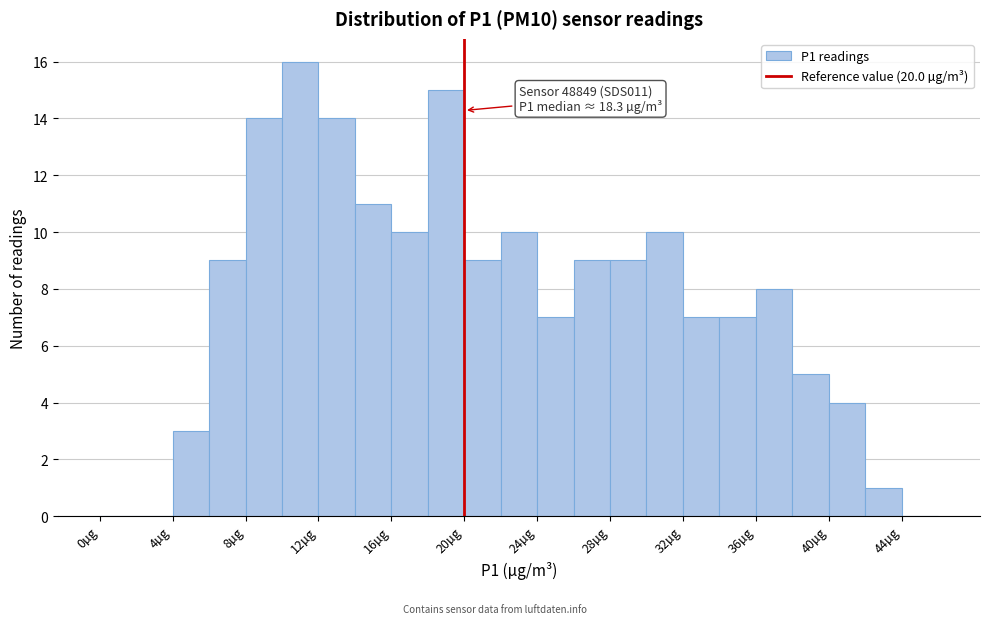

Which range on the x-axis has the tallest bar?

10 to 12